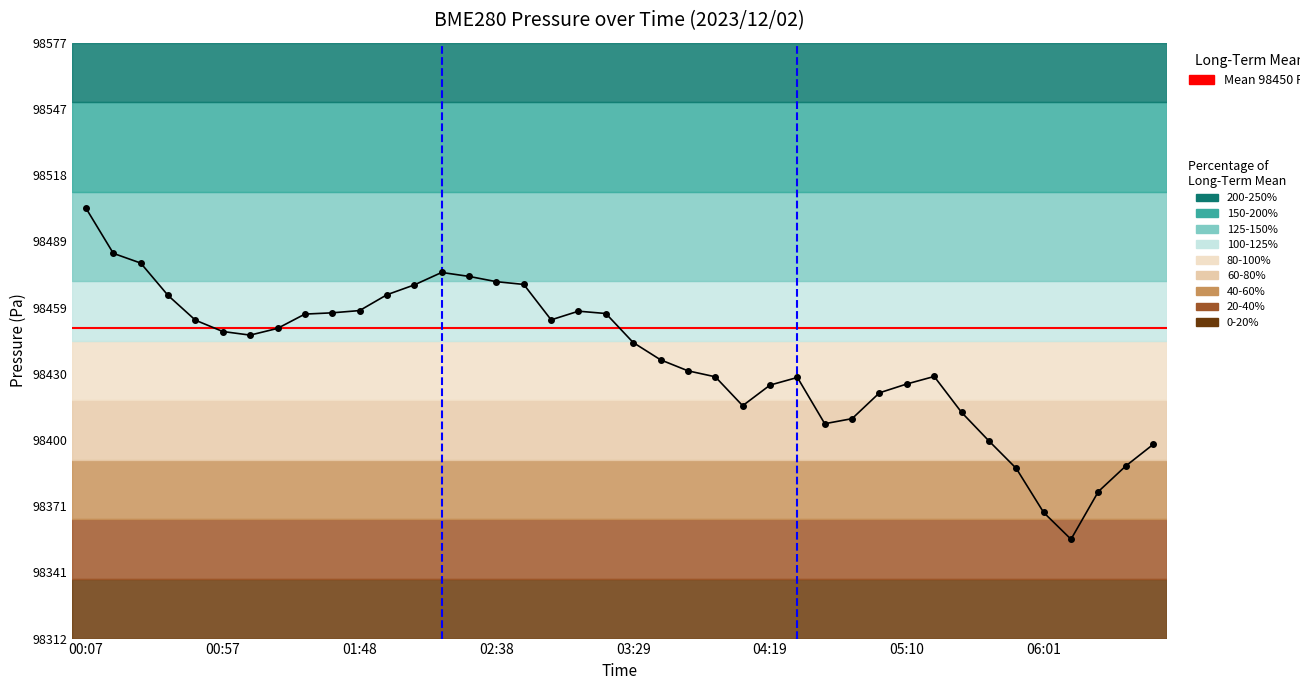

Rank the categories by value from highest to lowest.

00:07, 00:17, 00:27, 02:18, 02:28, 02:38, 02:48, 02:08, 01:58, 00:37, 01:48, 03:09, 01:38, 03:19, 01:27, 02:58, 00:47, 01:17, 00:57, 01:07, 03:29, 03:39, 03:49, 05:20, 03:59, 04:29, 05:10, 04:19, 05:00, 04:09, 05:30, 04:50, 04:40, 05:40, 06:41, 06:31, 05:50, 06:21, 06:01, 06:11